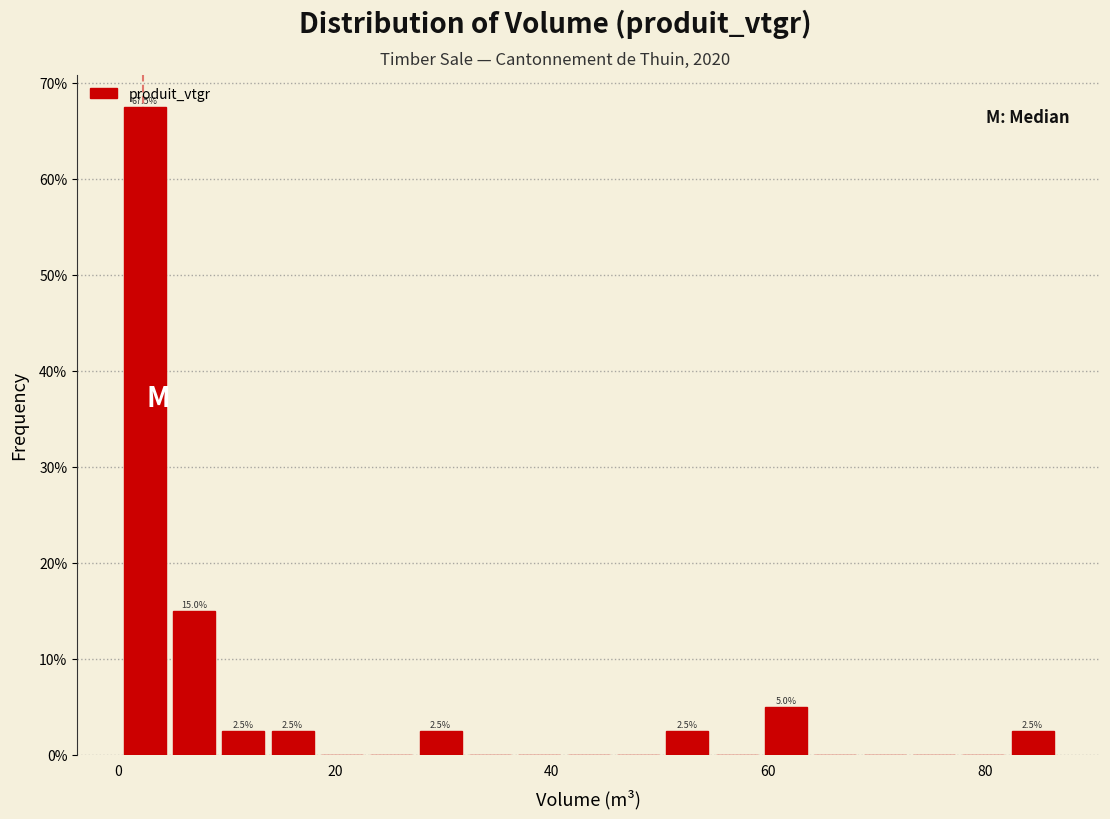

Read against the x-axis, roughly where is the centre of the tallest bar?

2